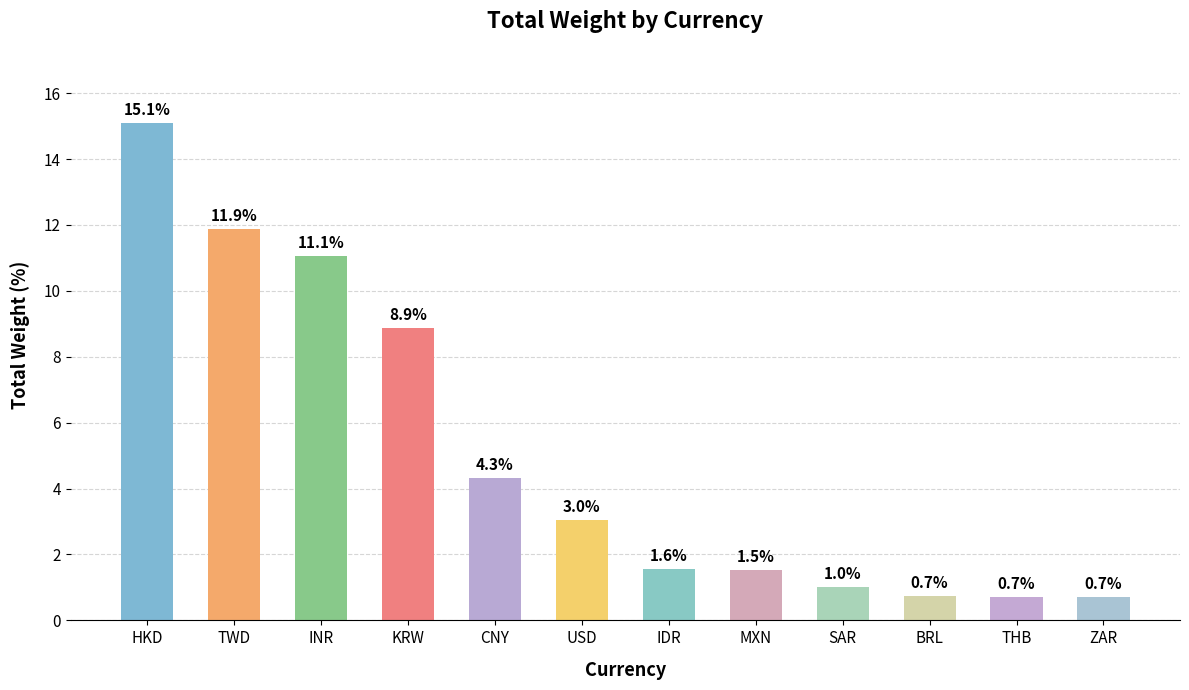

What is the average value?

5.0